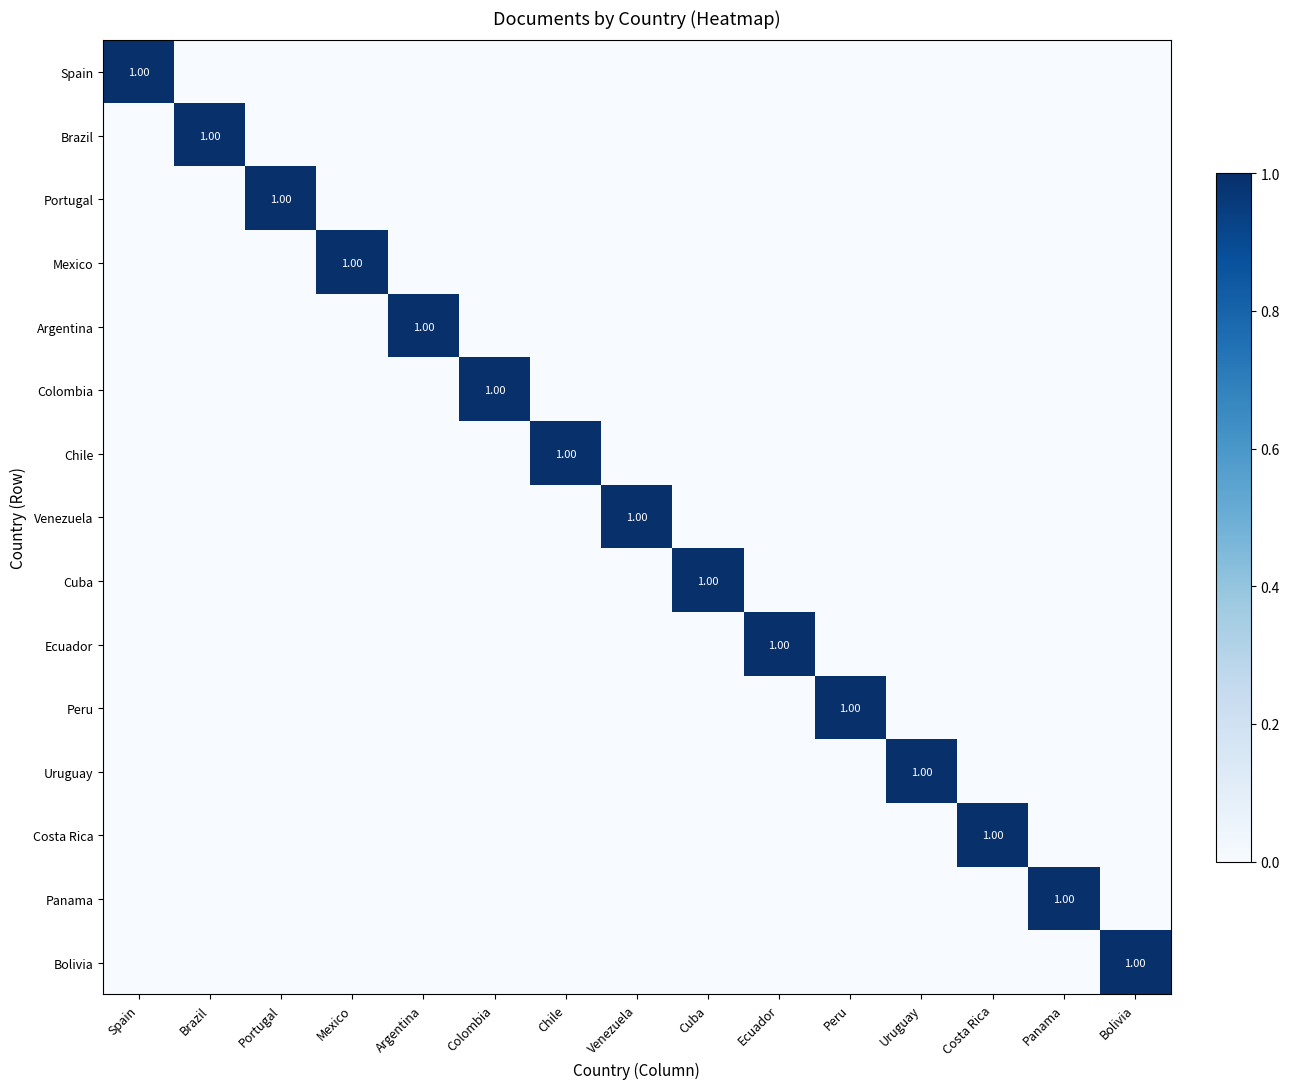

The value of Bolivia at Venezuela is 0. True or false?

True